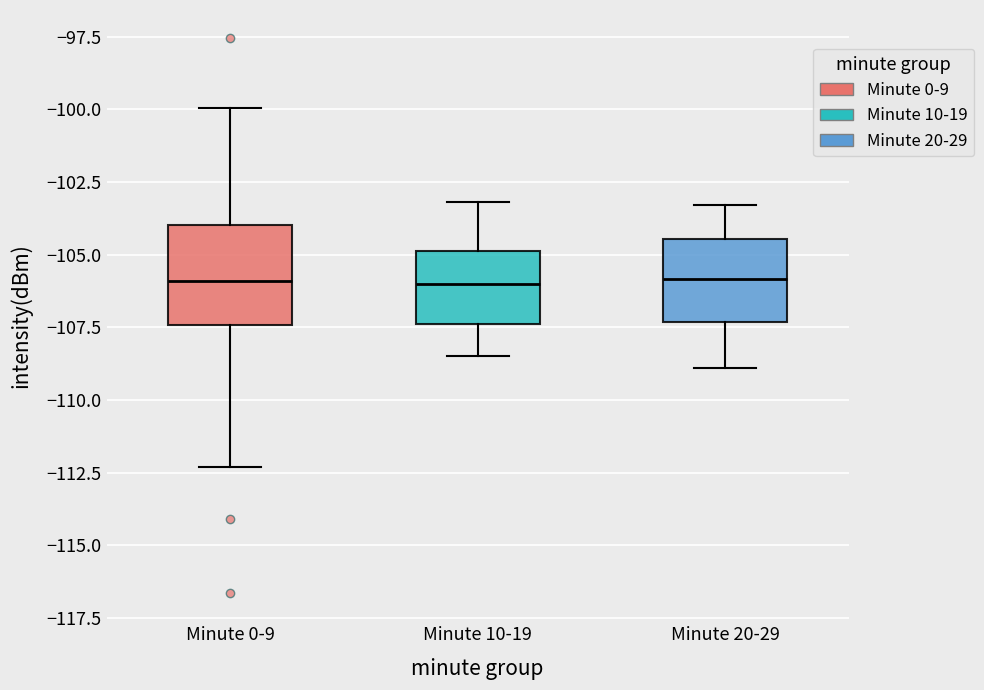

Reading left to right, transcribe this box plot: for each box, give where its median line is, the range the box spans, and where its two whiskers end, as read against the y-axis. The values are not printed on the chart, so give them approximately, as read against the axis.

Minute 0-9: median -106.0, box -107.5 to -104.0, whiskers -112.5 to -100.0
Minute 10-19: median -106.0, box -107.5 to -105.0, whiskers -108.5 to -103.0
Minute 20-29: median -106.0, box -107.5 to -104.5, whiskers -109.0 to -103.5